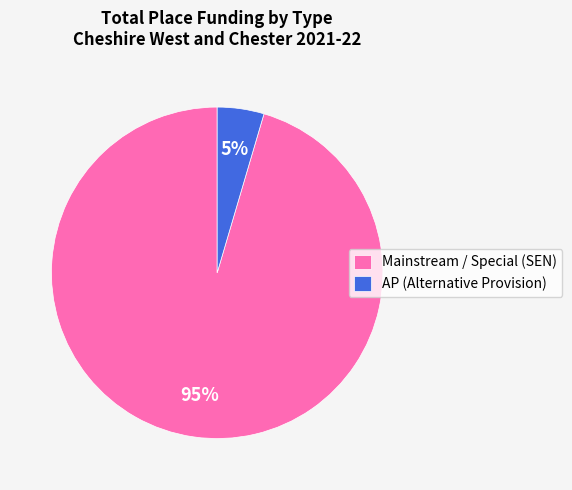

Is the sum of Mainstream / Special (SEN) and AP (Alternative Provision) greater than half?

Yes